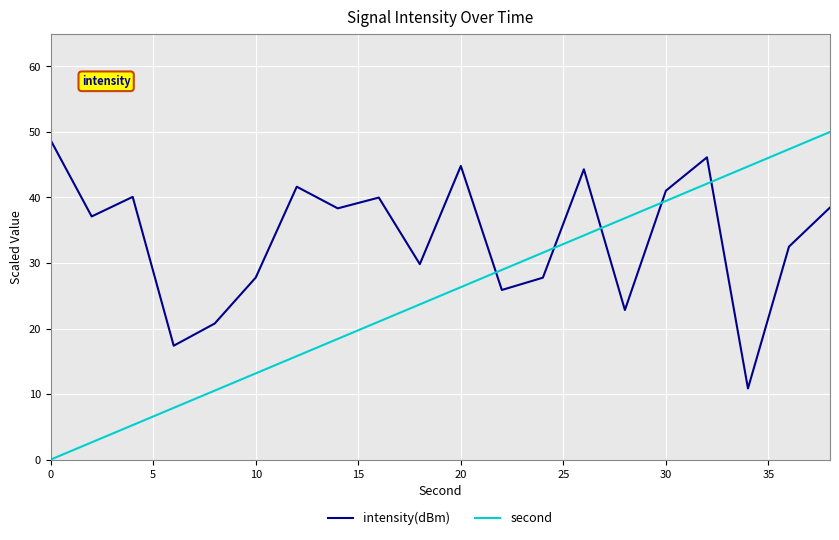

Which series has the widest spread of values?

second